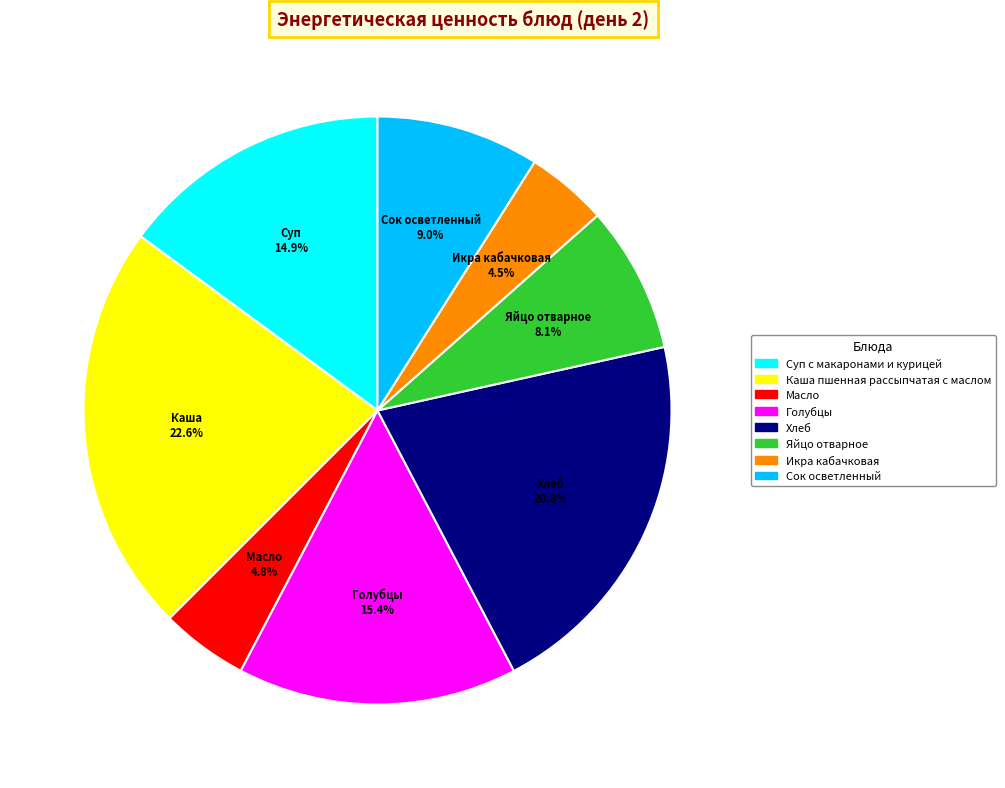

Approximately how many times larger is the value at Масло compared to Каша пшенная рассыпчатая с маслом?

0.2